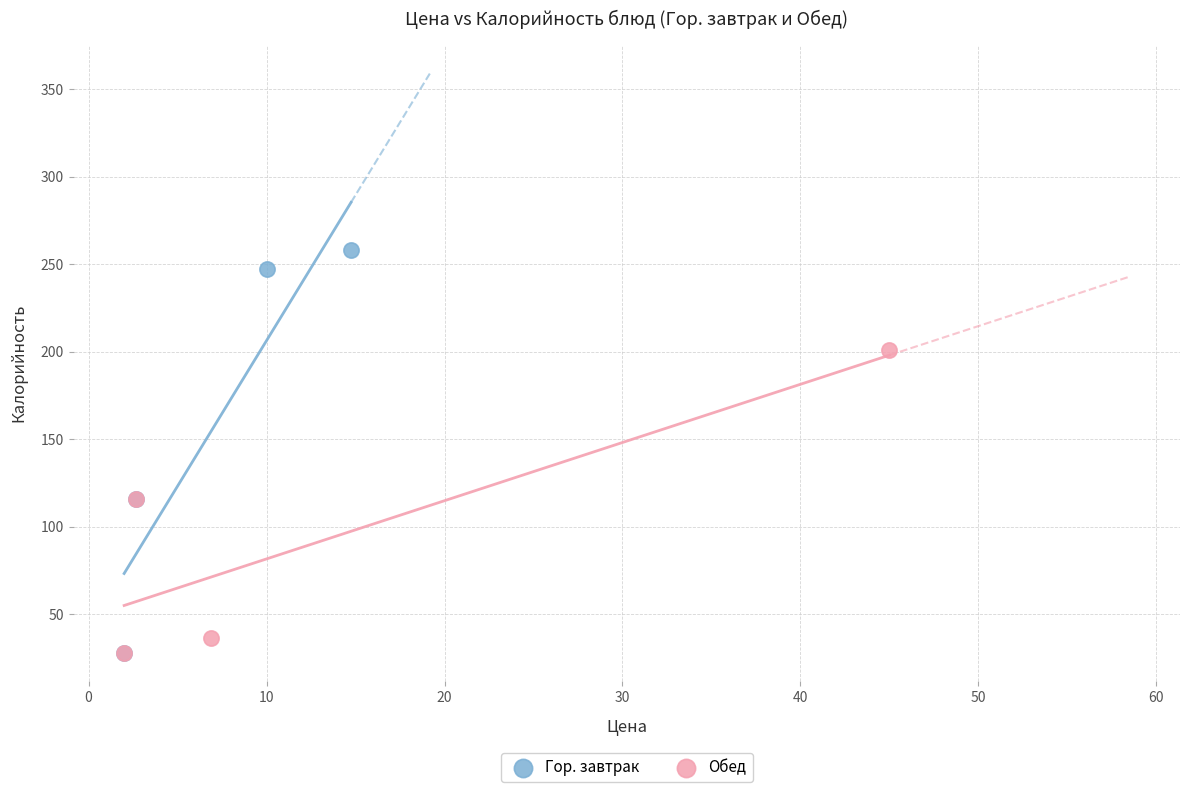

Which series has the largest Y range (max minus min)?

Гор. завтрак